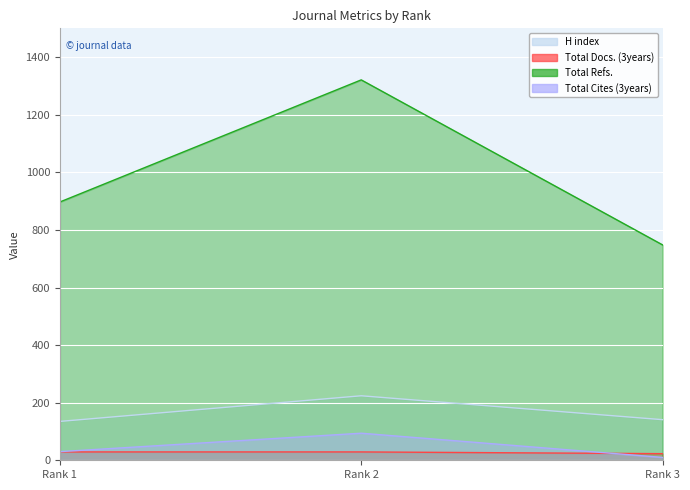

Which series has the largest total across all categories?

Total Refs.